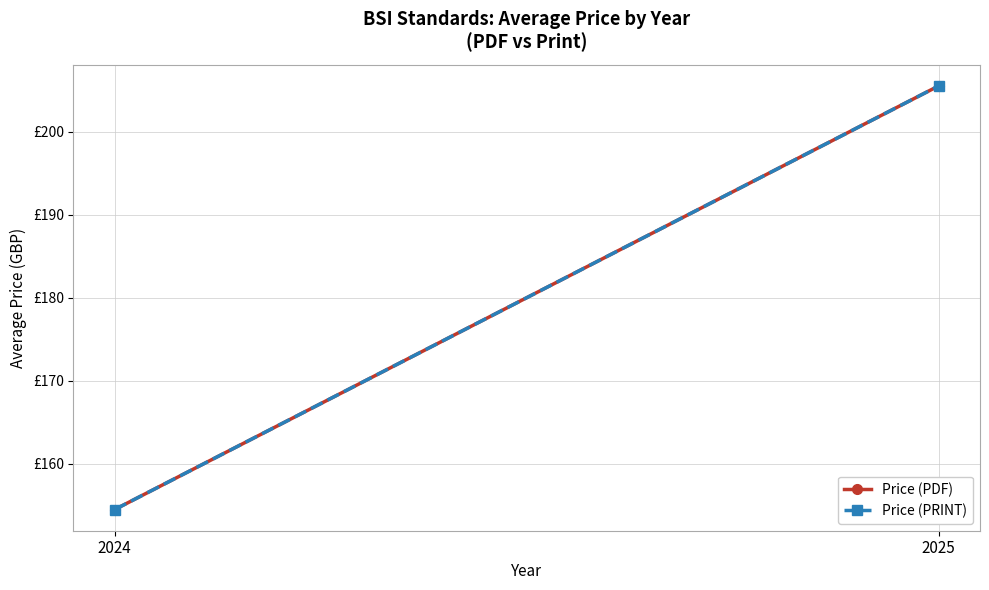

What is the maximum value shown in the chart?

205.6